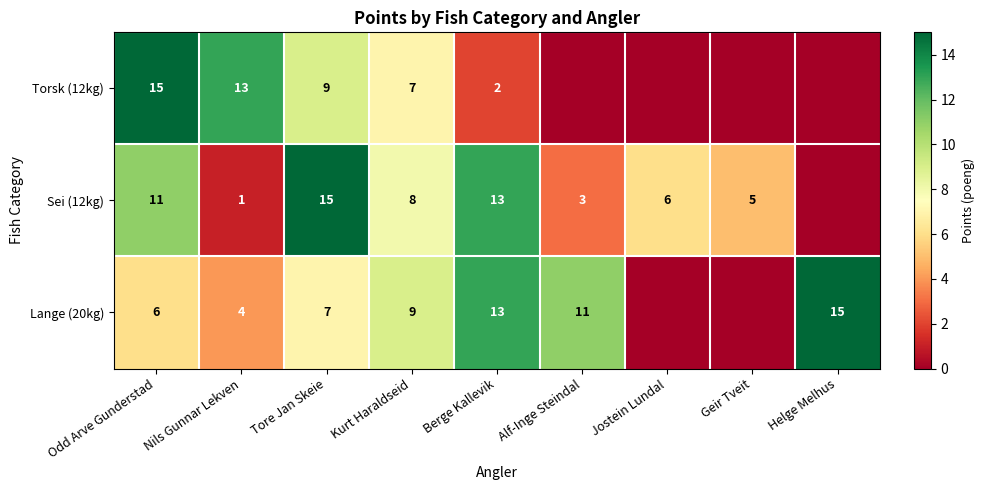

What is the total value across all series at Tore Jan Skeie?

31